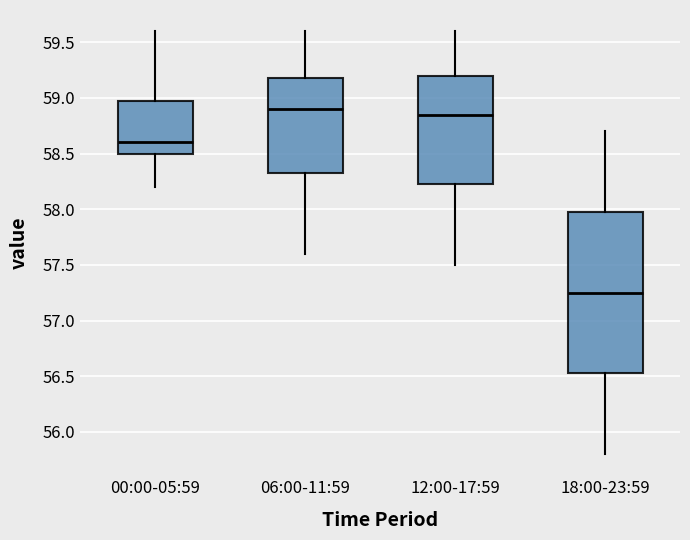

Which box is the tallest, from its lower edge to its upper edge?

18:00-23:59